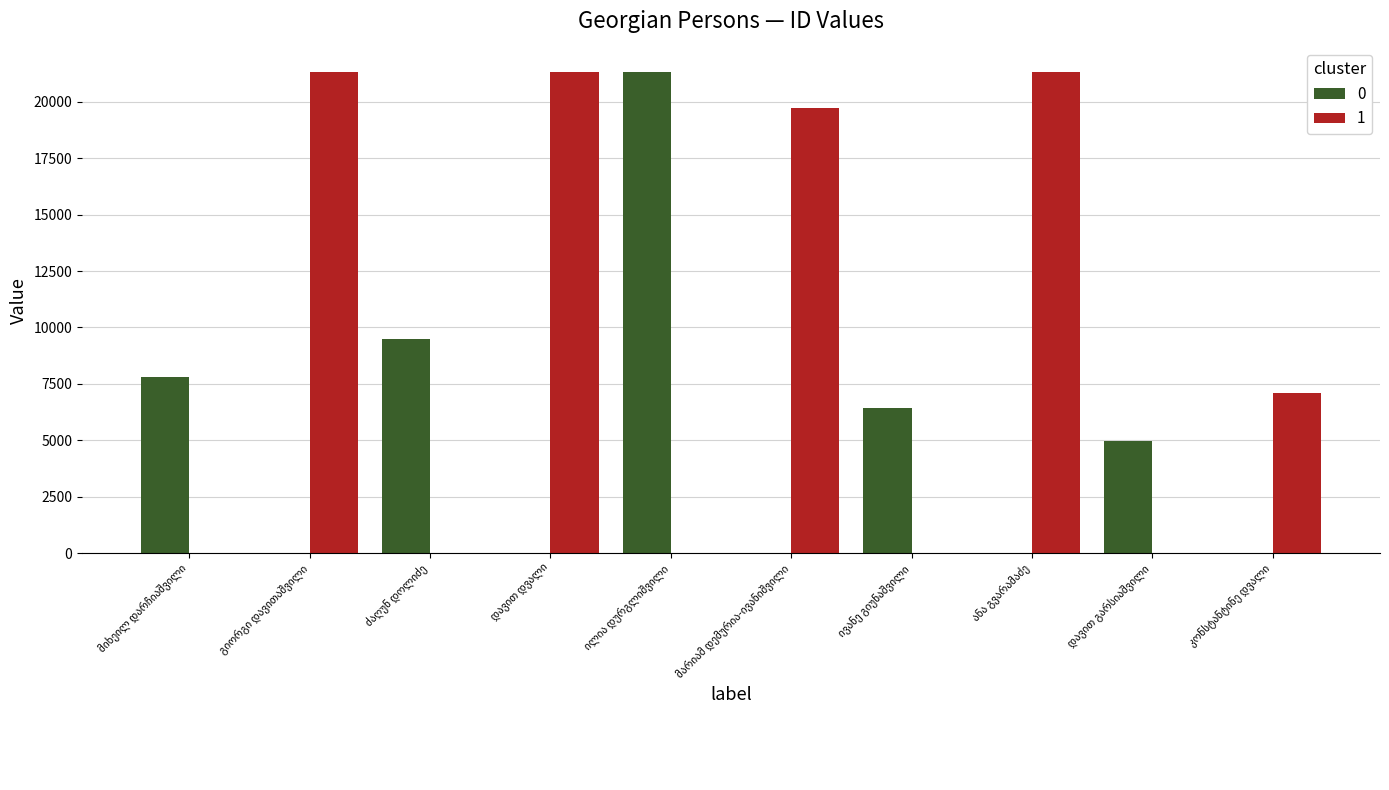

Reading left to right, what are all the values shown in this chart?

მიხეილ დარჩიაშვილი=7795	გიორგი დავითაშვილი=21342	ძაღუნ დოლიძე=9469	დავით დვალი=21347	ილია დურგლიშვილი=21344	მარიამ დემურია-ივანიშვილი=19746	ივანე გიუნაშვილი=6417	ანა გვარამაძე=21335	დავით გარსიაშვილი=4974	კონსტანტინე დვალი=7107